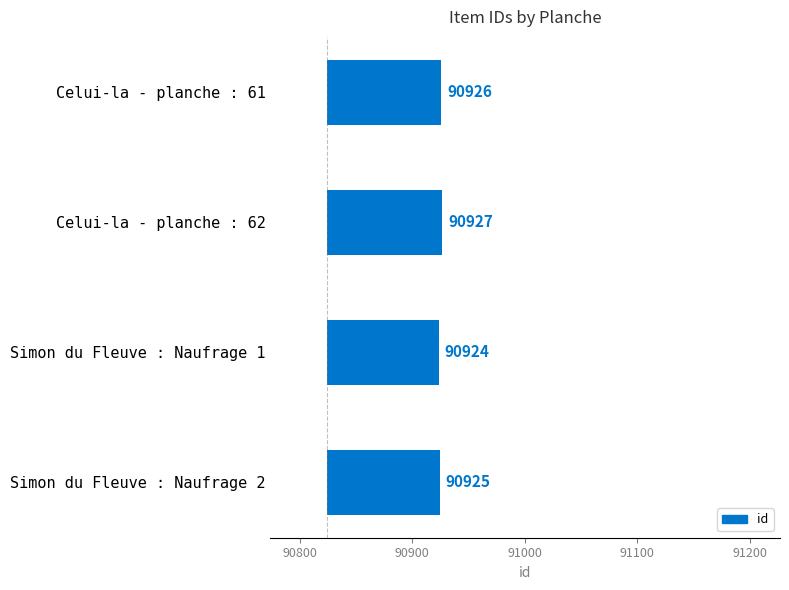

How many data points does each series have?

4